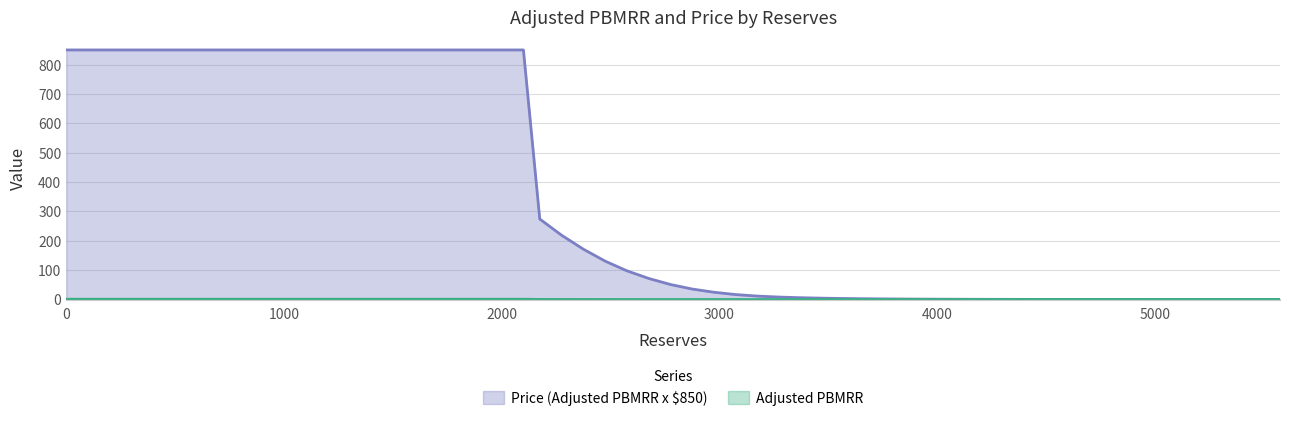

Reading left to right, list all the values displayed in this chart.

Adjusted PBMRR: 0=850.0	2100=850.0	2175=274.1	2275=219.0	2375=171.6	2475=130.8	2575=97.8	2675=71.9	2775=51.2	2875=35.7	2975=24.7	3075=16.9	3175=11.6	3275=8.3	3375=6.1	3475=4.5	3575=3.4	3675=2.6	3775=2.0	3875=1.5	3975=1.2	4075=0.9	4175=0.8	4275=0.6	4375=0.5	4475=0.4	4575=0.3	4675=0.2	4775=0.1	4875=0.1	4975=0.0	5075=0.0	5175=0.0	5275=0.0	5375=0.0	5475=0.0	5575=0.0
Price (Adjusted PBMRR x $850): 0=1.0	2100=1.0	2175=0.3	2275=0.3	2375=0.2	2475=0.2	2575=0.1	2675=0.1	2775=0.1	2875=0.0	2975=0.0	3075=0.0	3175=0.0	3275=0.0	3375=0.0	3475=0.0	3575=0.0	3675=0.0	3775=0.0	3875=0.0	3975=0.0	4075=0.0	4175=0.0	4275=0.0	4375=0.0	4475=0.0	4575=0.0	4675=0.0	4775=0.0	4875=0.0	4975=0.0	5075=0.0	5175=0.0	5275=0.0	5375=0.0	5475=0.0	5575=0.0